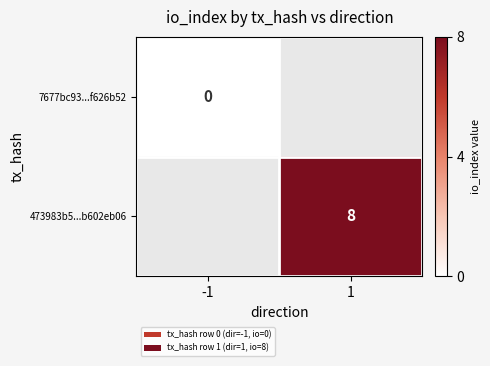

The 473983b5...b602eb06 series shows 8 at 1. True or false?

True